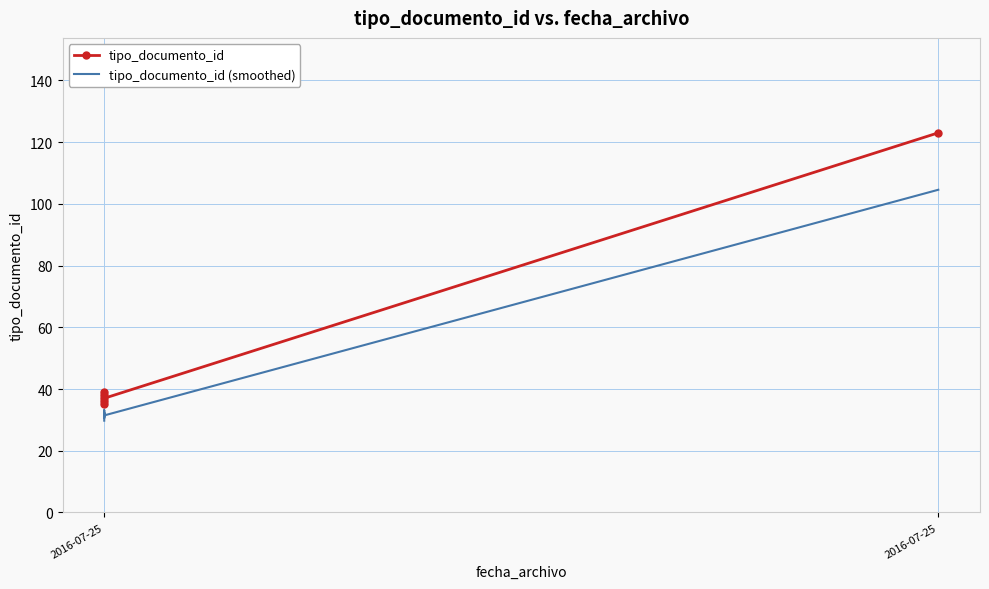

Is it true that tipo_documento_id (smoothed) equals 32.3 at 2016-07-25?

True